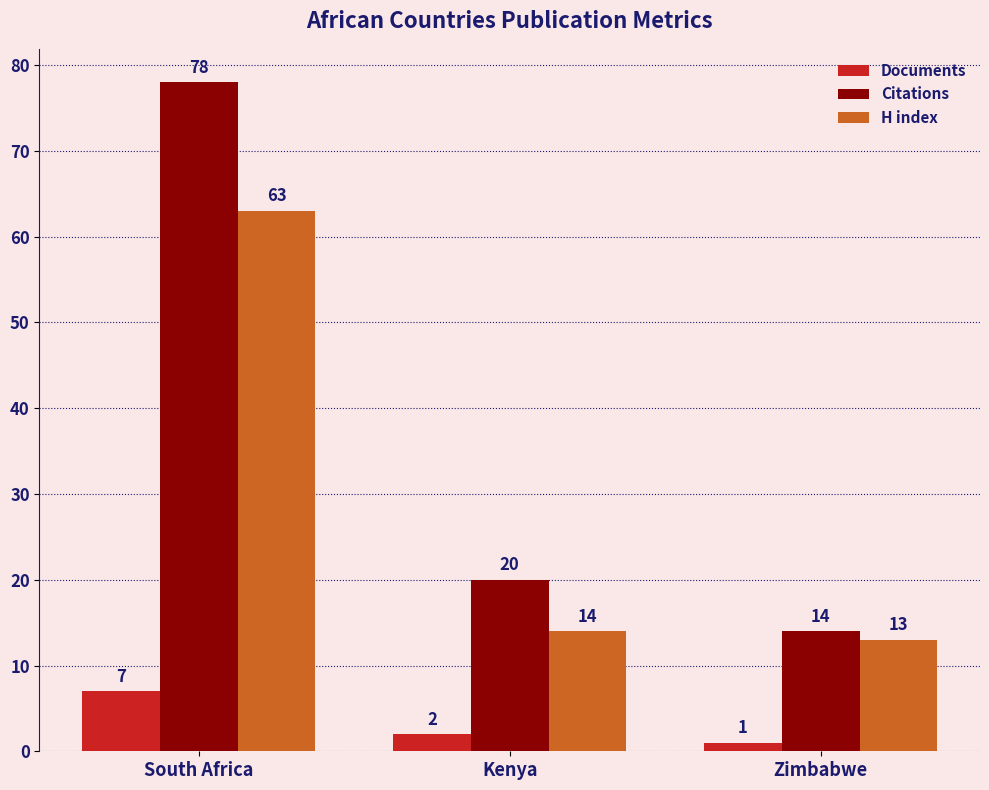

Where does the H index series first go above 14?

South Africa